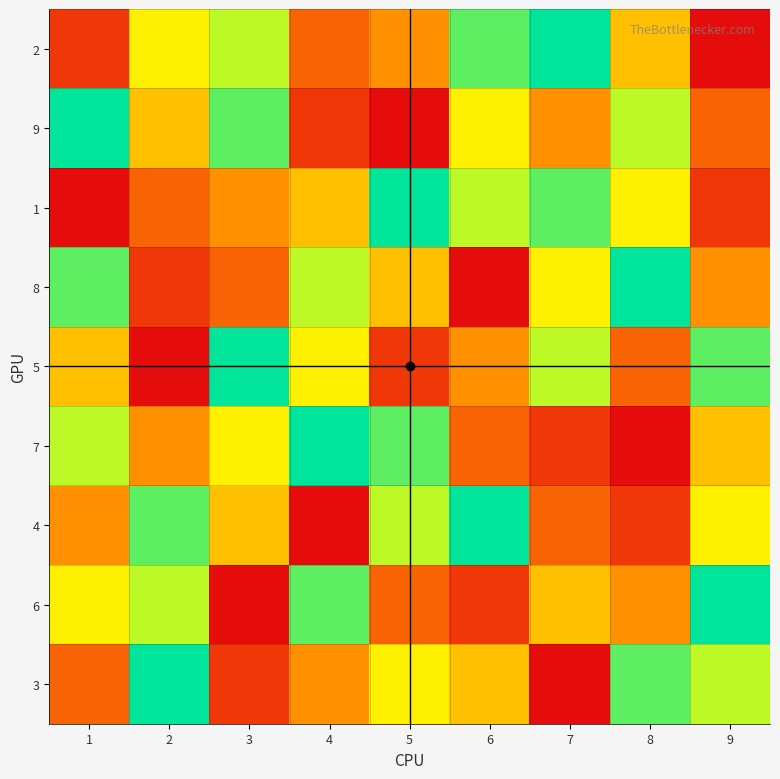

How many categories are shown in the chart?

9